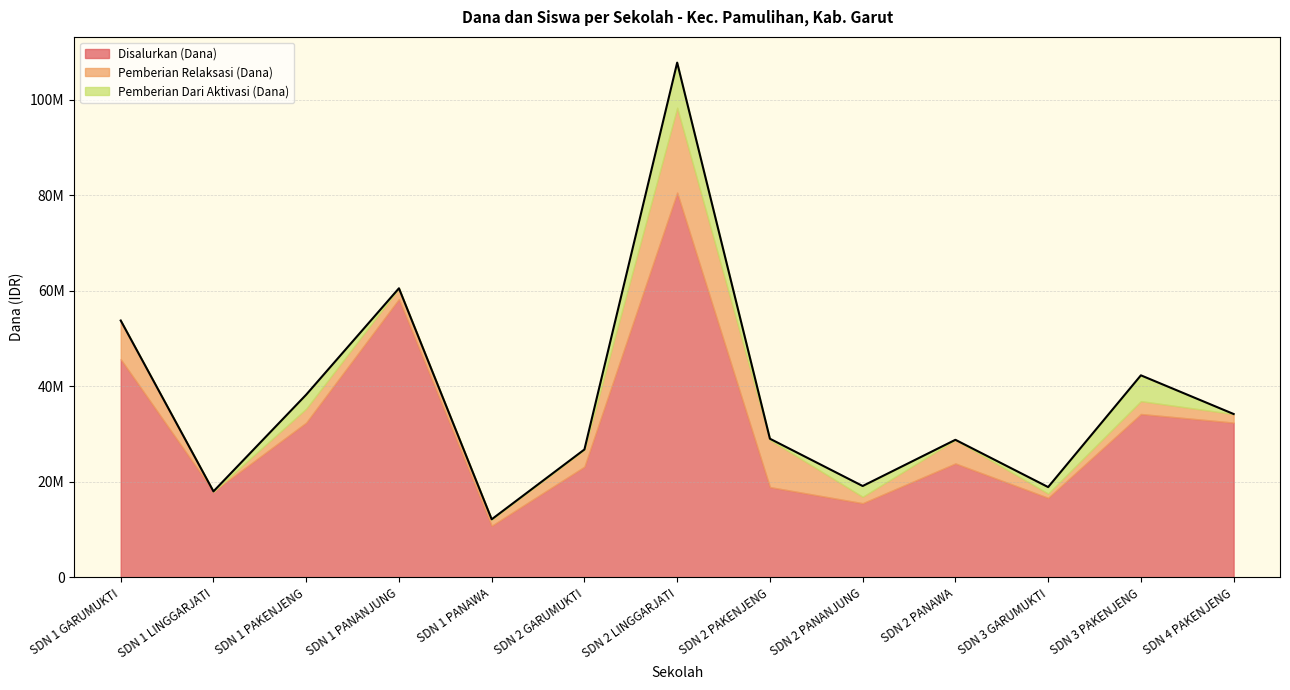

What is the total value across all series at SDN 2 LINGGARJATI?

107775342